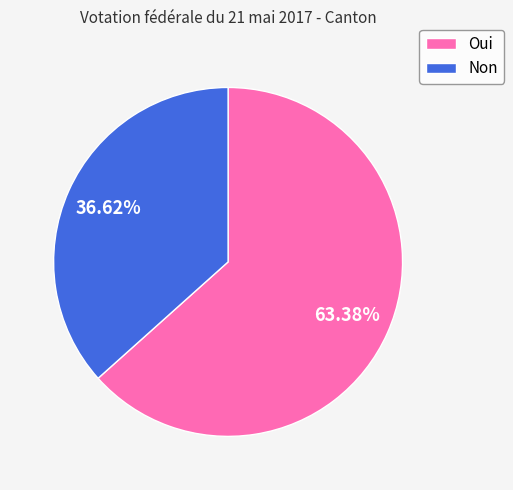

Rank the categories by value from lowest to highest.

Non, Oui